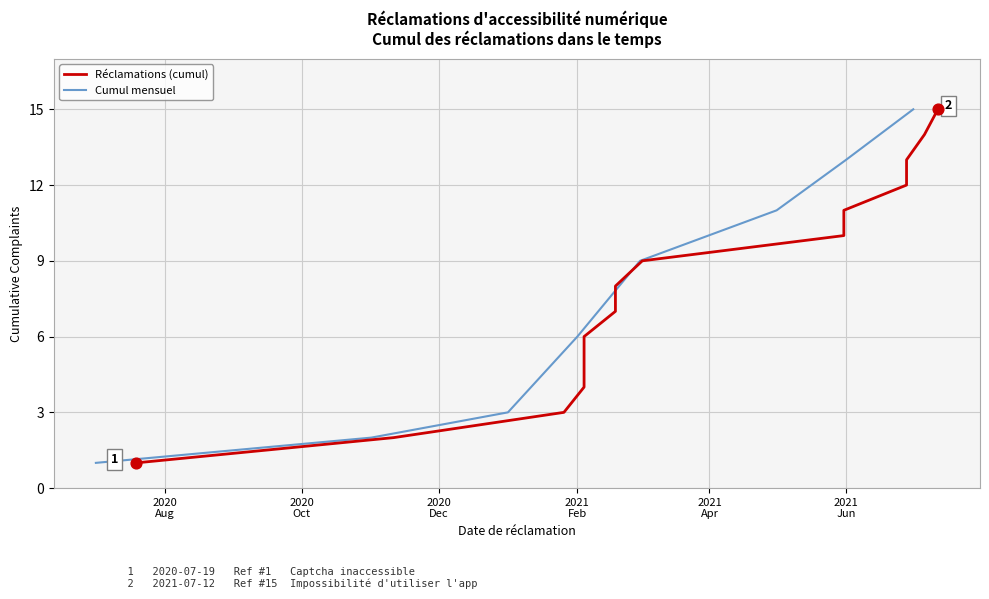

Which has a higher value, 2021-05-31 or 2021-02-04?

2021-05-31